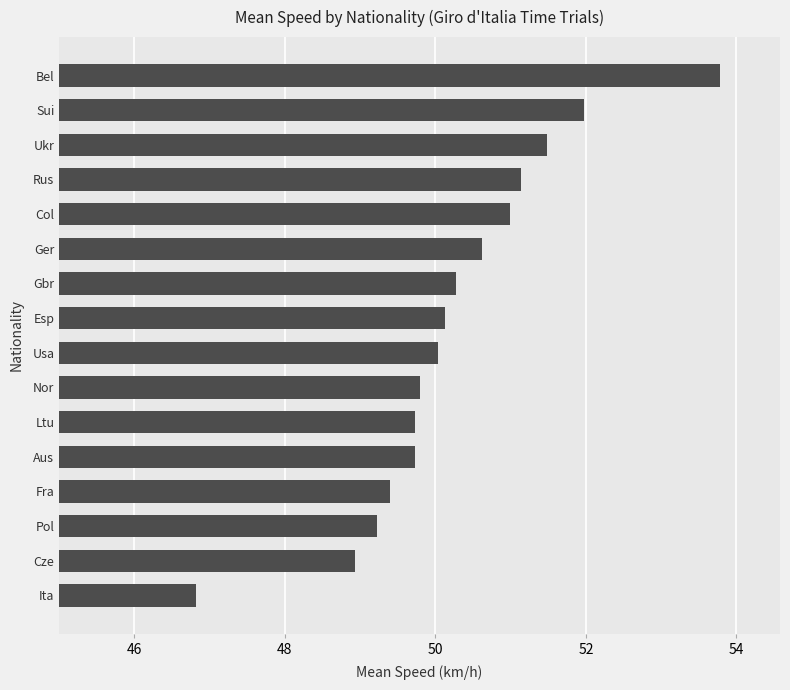

What is the difference between the maximum and minimum values?

7.0